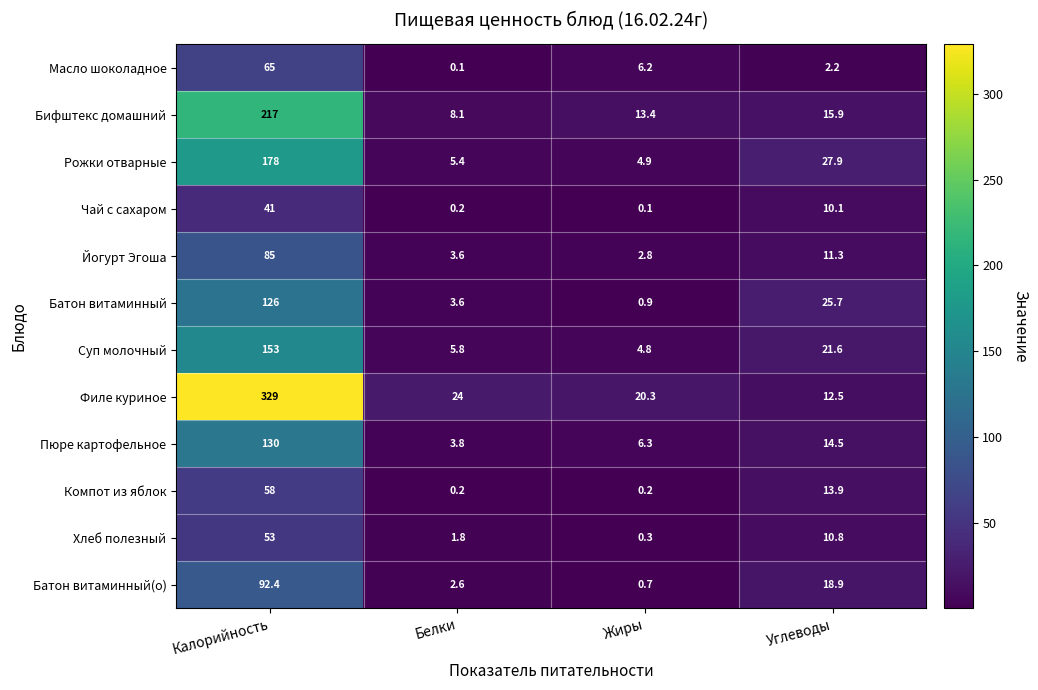

At which category is the sum across all series the highest?

Калорийность